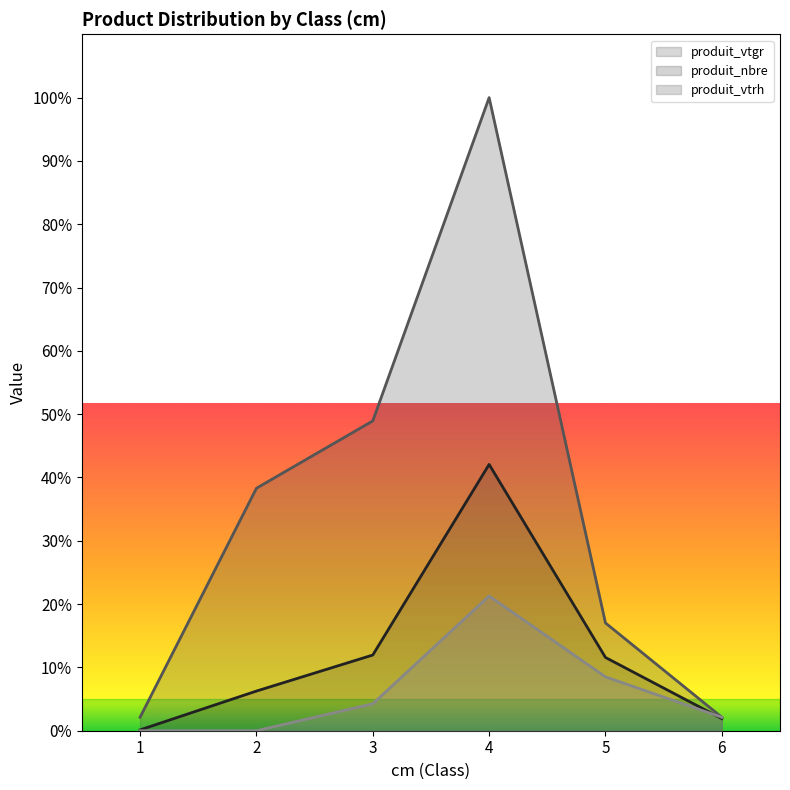

True or false: produit_nbre and produit_vtrh intersect in this chart.

False